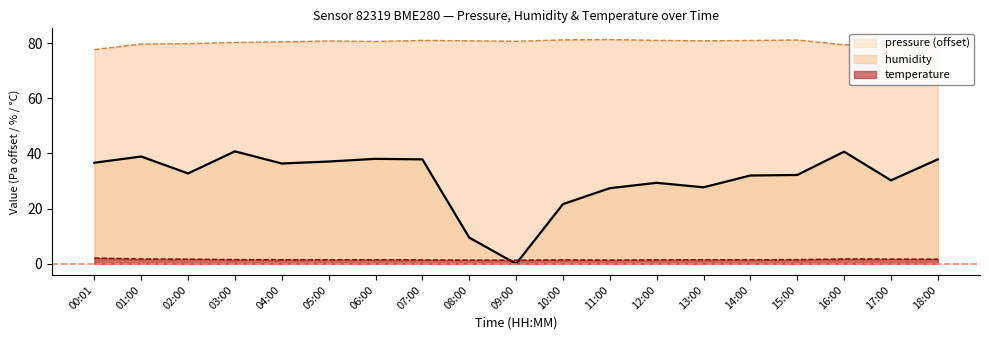

What are all the series names shown in the legend?

pressure (offset), humidity, temperature